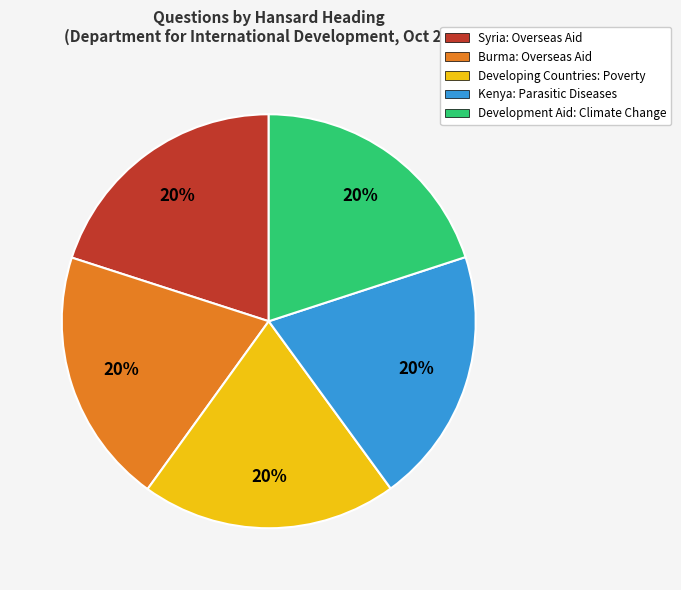

Is there a majority slice in this chart?

No